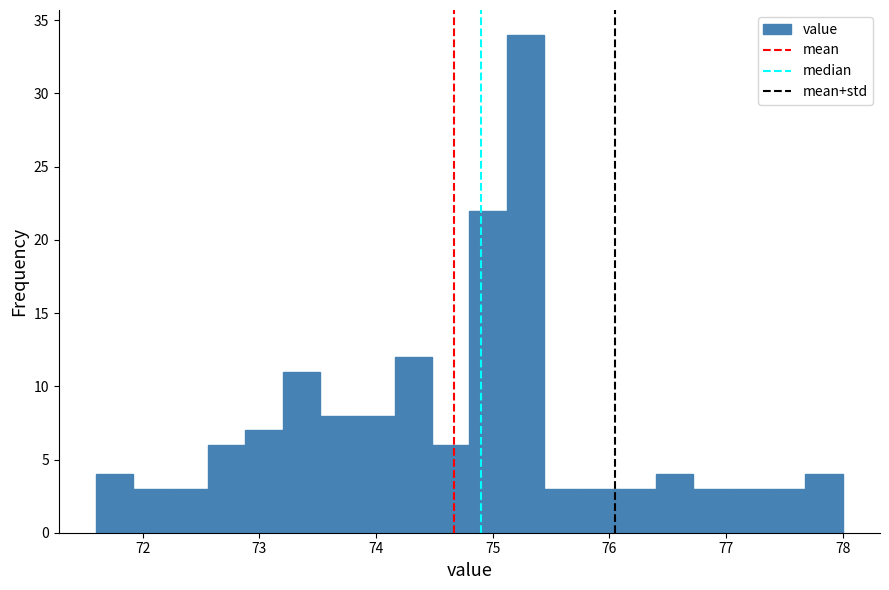

Around what value on the x-axis is the tallest bar? Give the approximate position of its centre, as read against the axis.

75.3